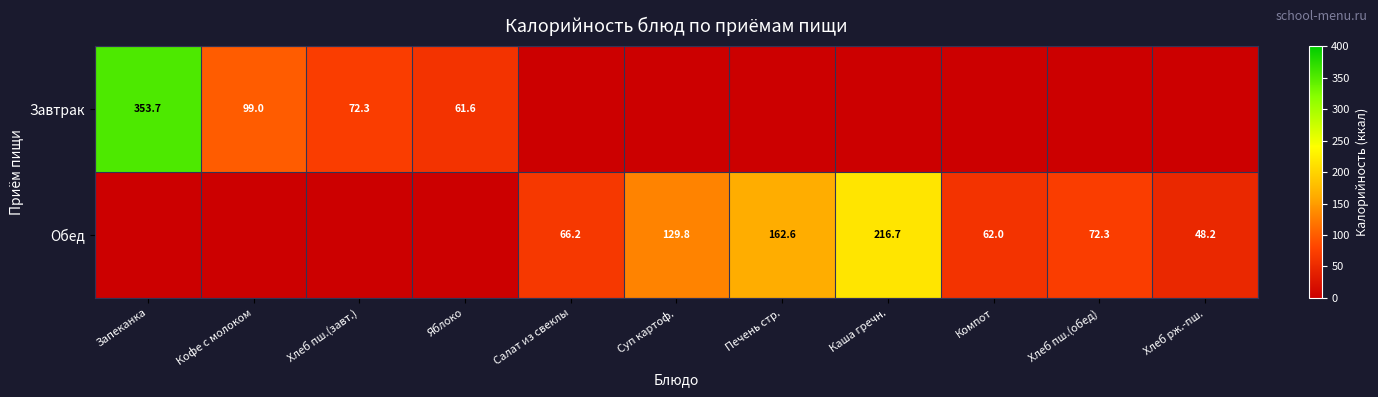

What is the sum of the Завтрак values at Запеканка and Яблоко?

415.3